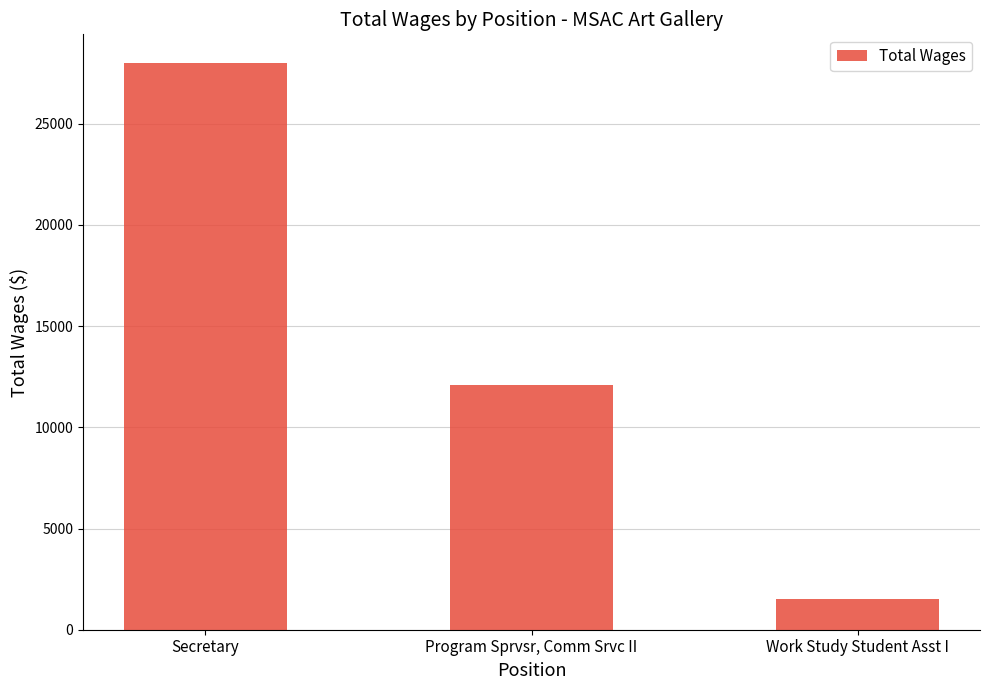

List the labels in order of value, largest first.

Secretary, Program Sprvsr, Comm Srvc II, Work Study Student Asst I